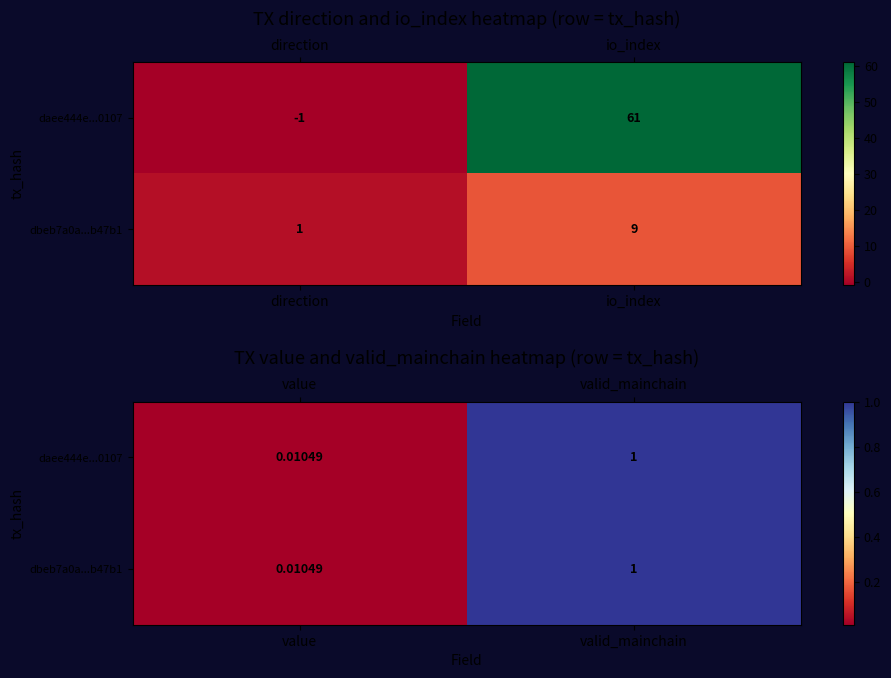

At which category does the chart reach its peak across all series?

valid_mainchain